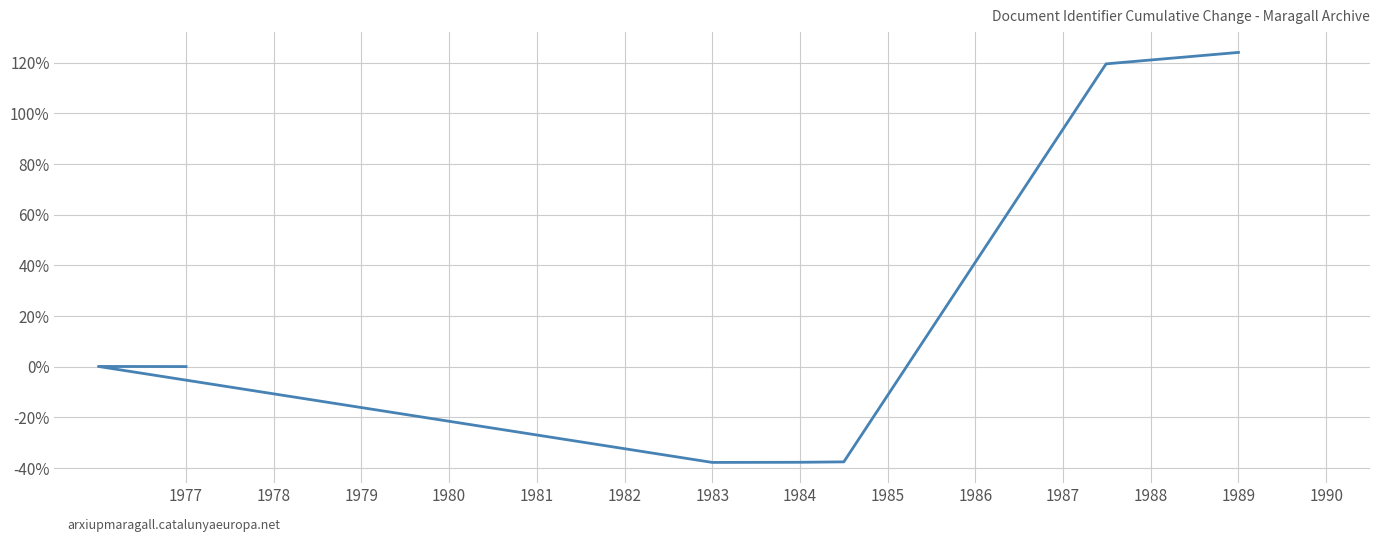

How many lines are shown in the chart?

1